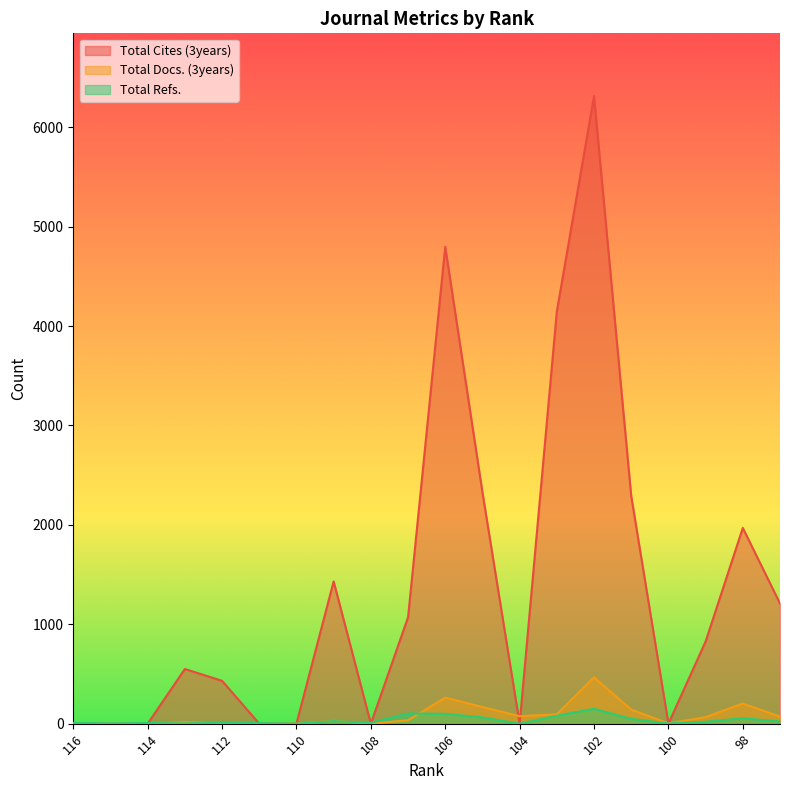

What is the difference between the highest and lowest values at 111?

6